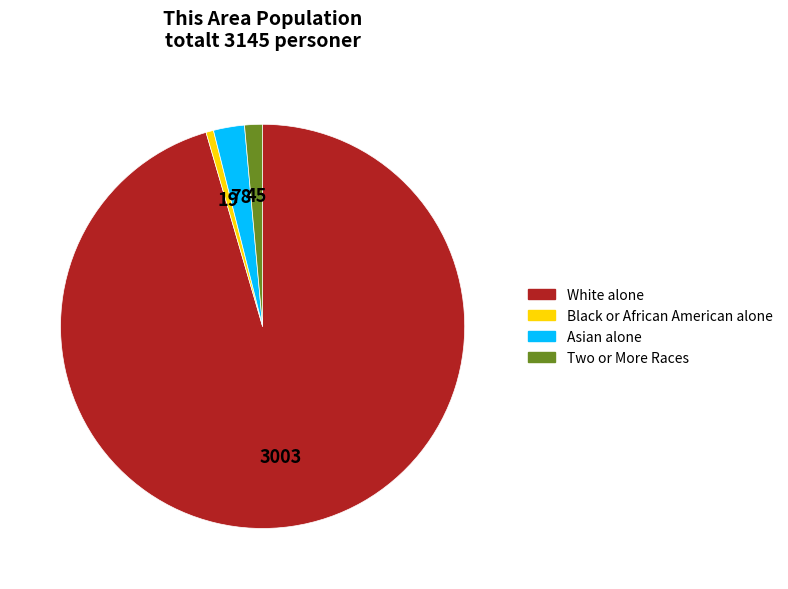

What is the smallest slice in the pie chart?

Black or African American alone